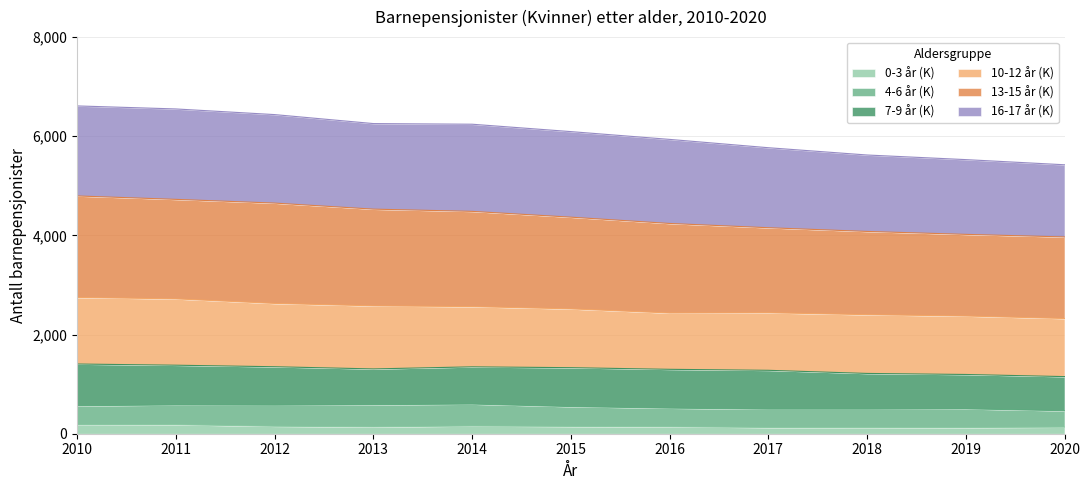

True or false: 0-3 år (K) has a value of 127 at 2018.

True